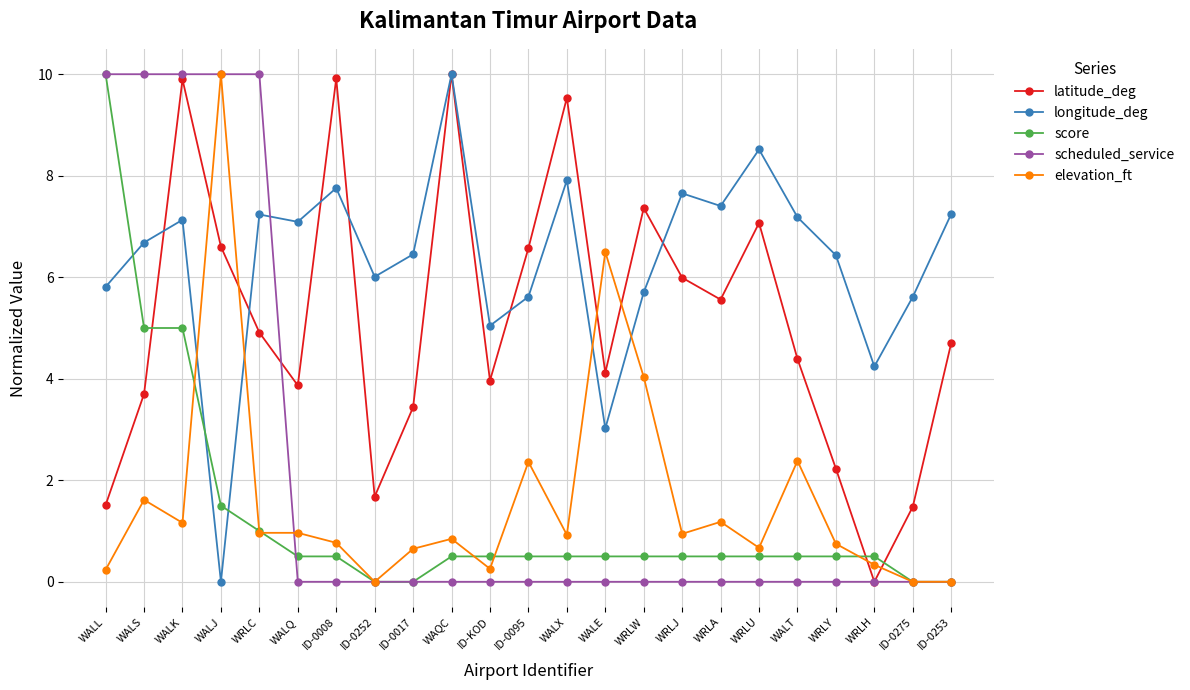

Between WRLC and ID-0275, which series saw the biggest shift?

scheduled_service